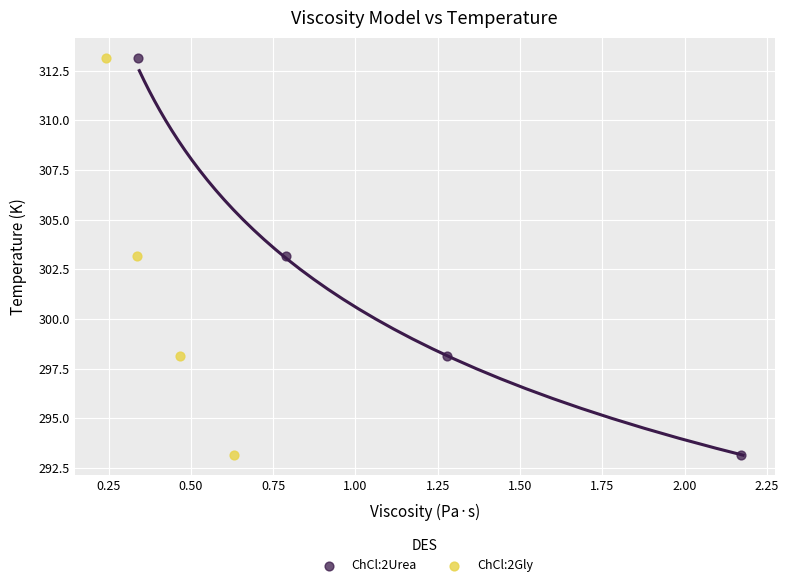

What are all the series names shown in the legend?

ChCl:2Urea, ChCl:2Gly